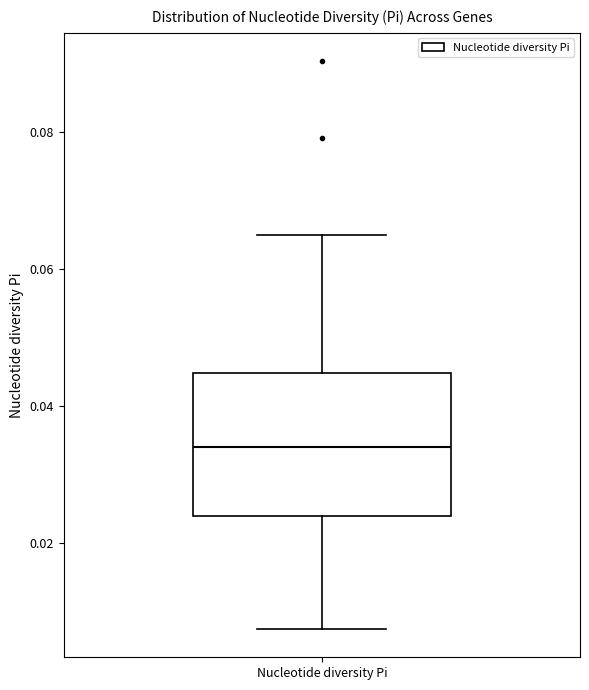

Transcribe this box plot: give where the median line is, the range the box spans, and where the two whiskers end, as read against the y-axis. The values are not printed on the chart, so give them approximately, as read against the axis.

median 0.034, box 0.024 to 0.044, whiskers 0.008 to 0.064